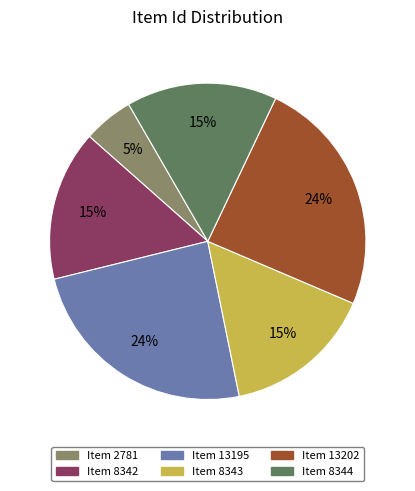

To the nearest percent, what is the difference between the Item 13202 and Item 8343 slice percentages?

9%